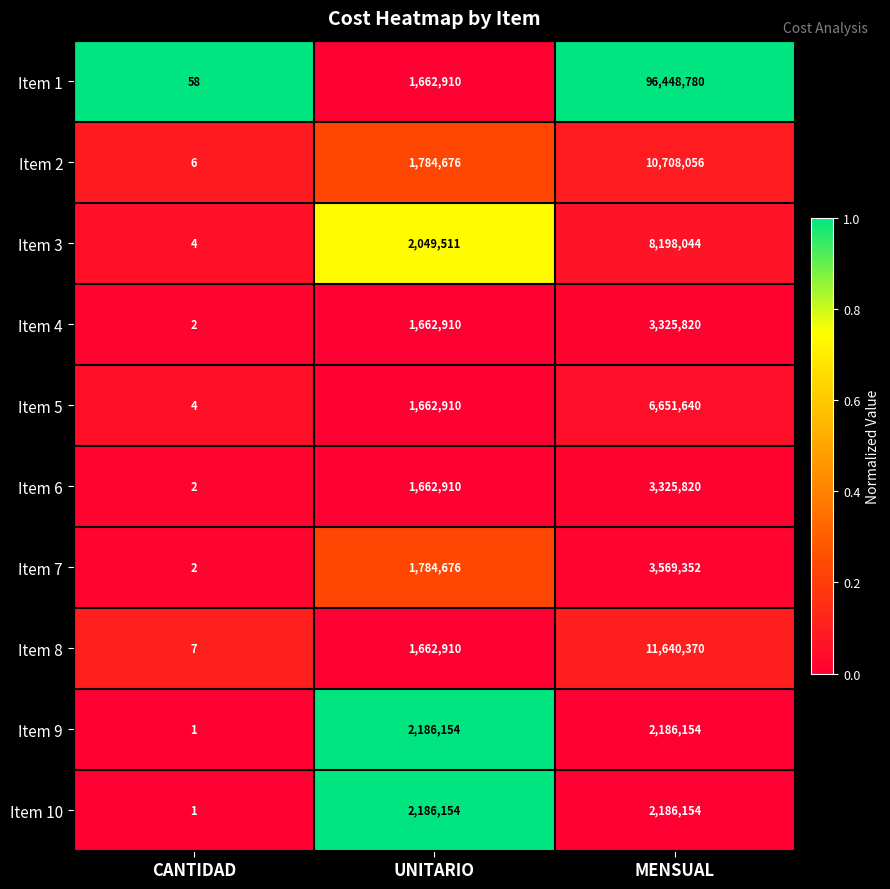

List the labels in order of Item 8 value, smallest first.

CANTIDAD, UNITARIO, MENSUAL